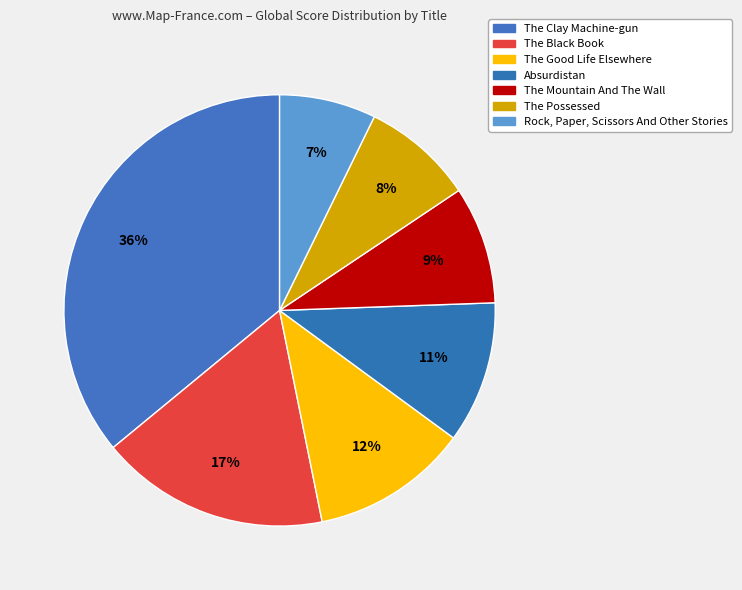

To the nearest percent, what percentage of the pie is The Good Life Elsewhere?

12%